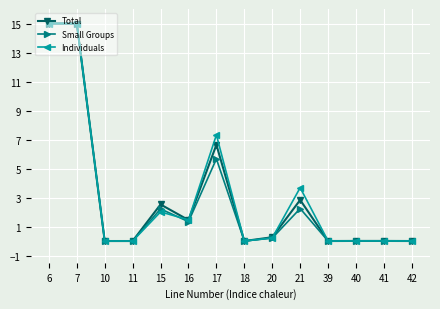

The value of Individuals at 6 is 20.9. True or false?

False